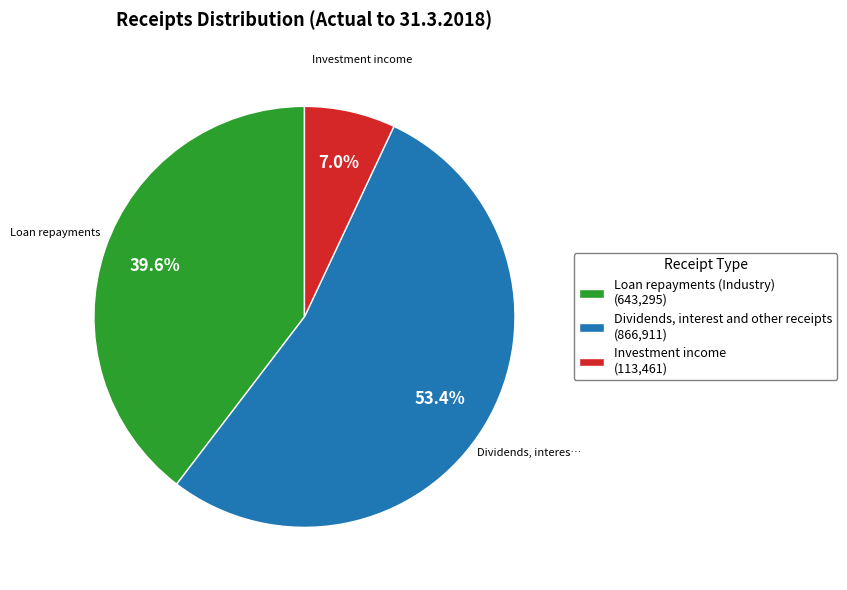

To the nearest percent, what is the average slice percentage?

33%